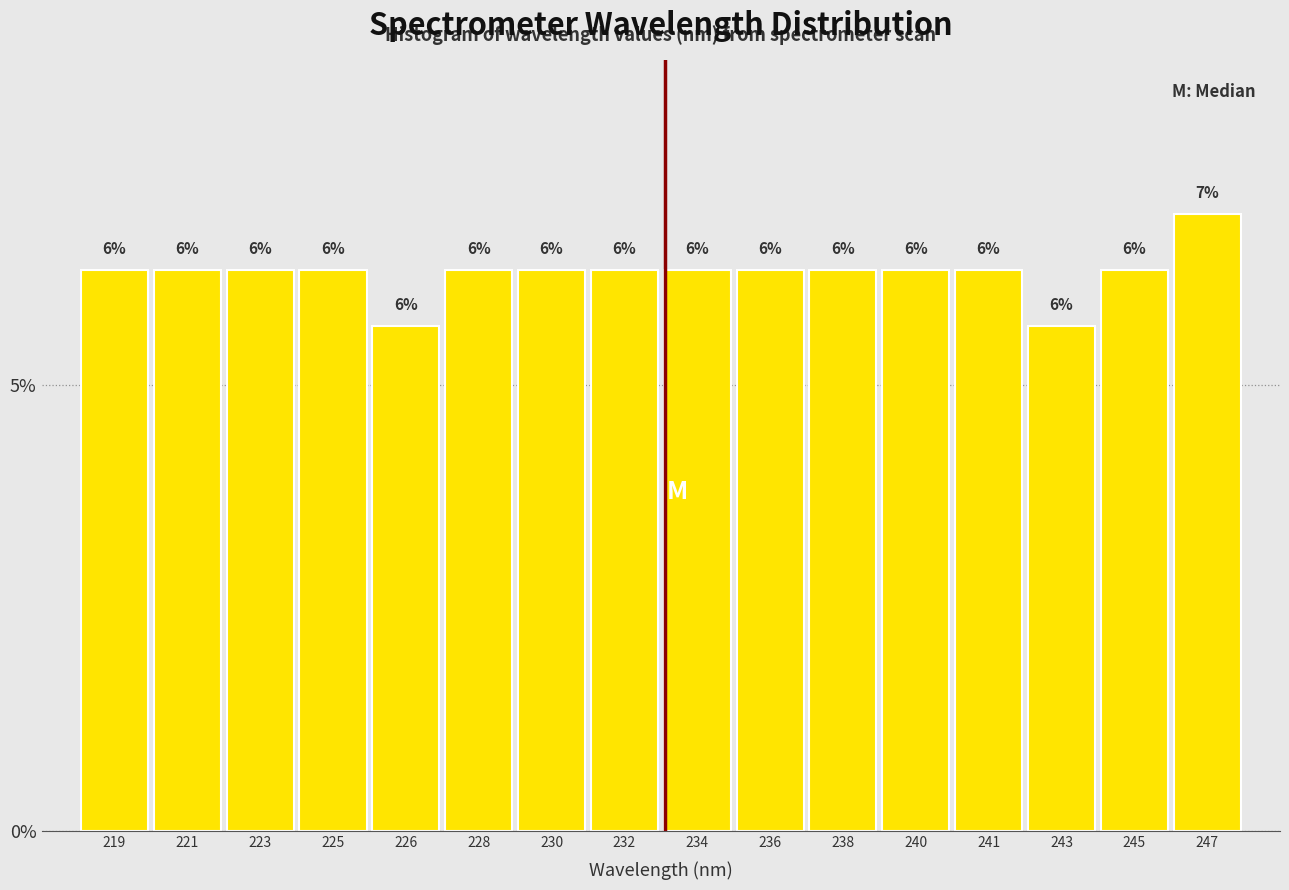

Does the chart contain any negative values?

No